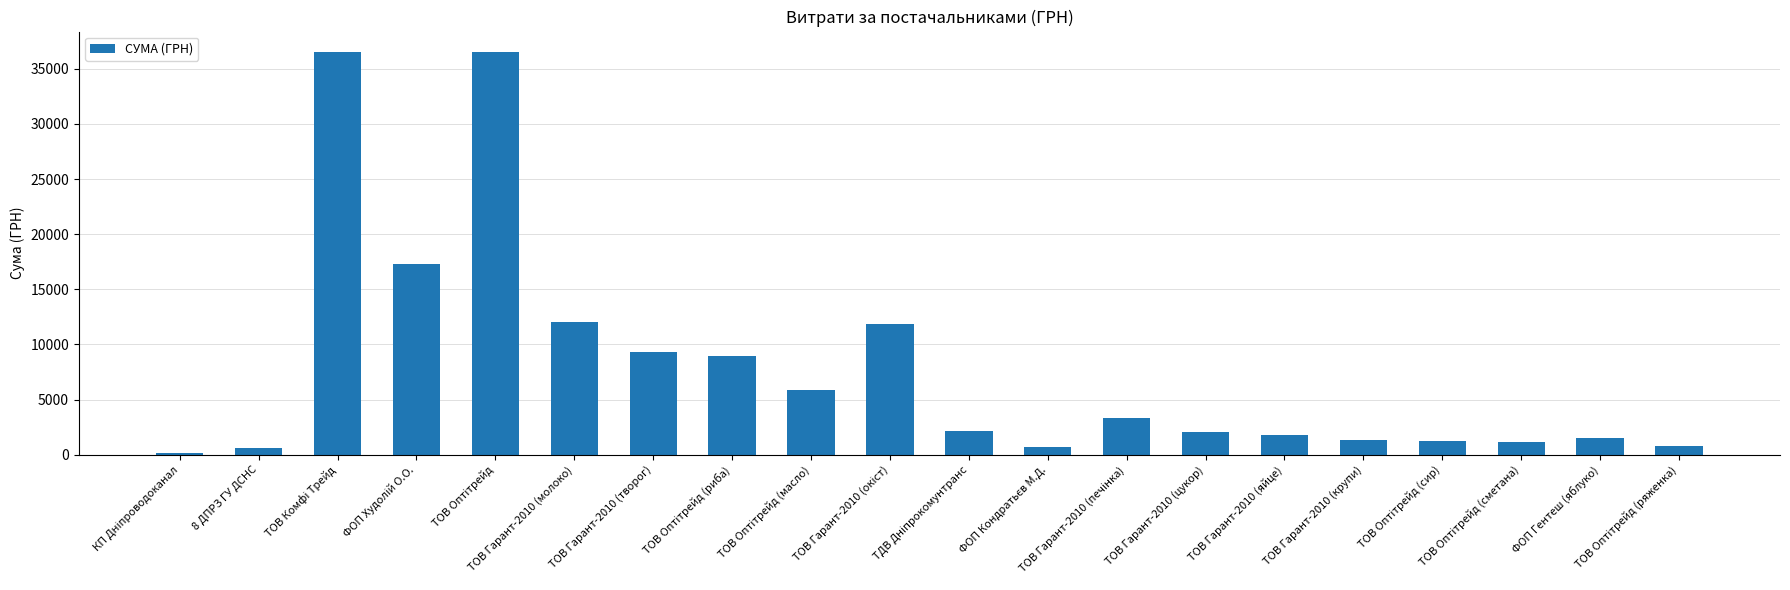

What is the greatest value displayed?

36547.0